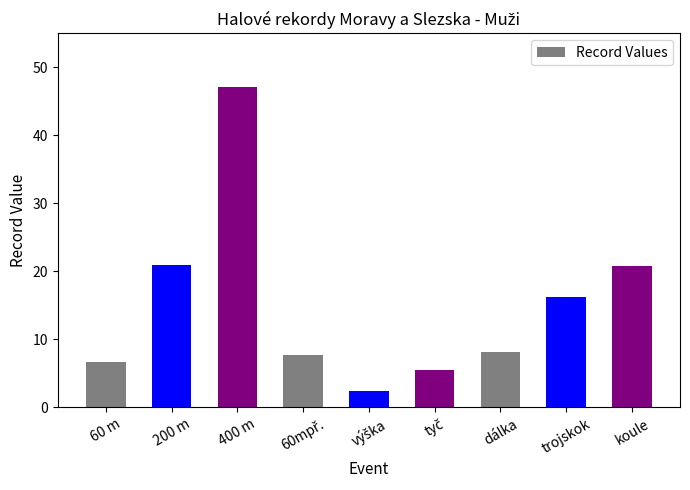

Where does the data first go above 8?

200 m